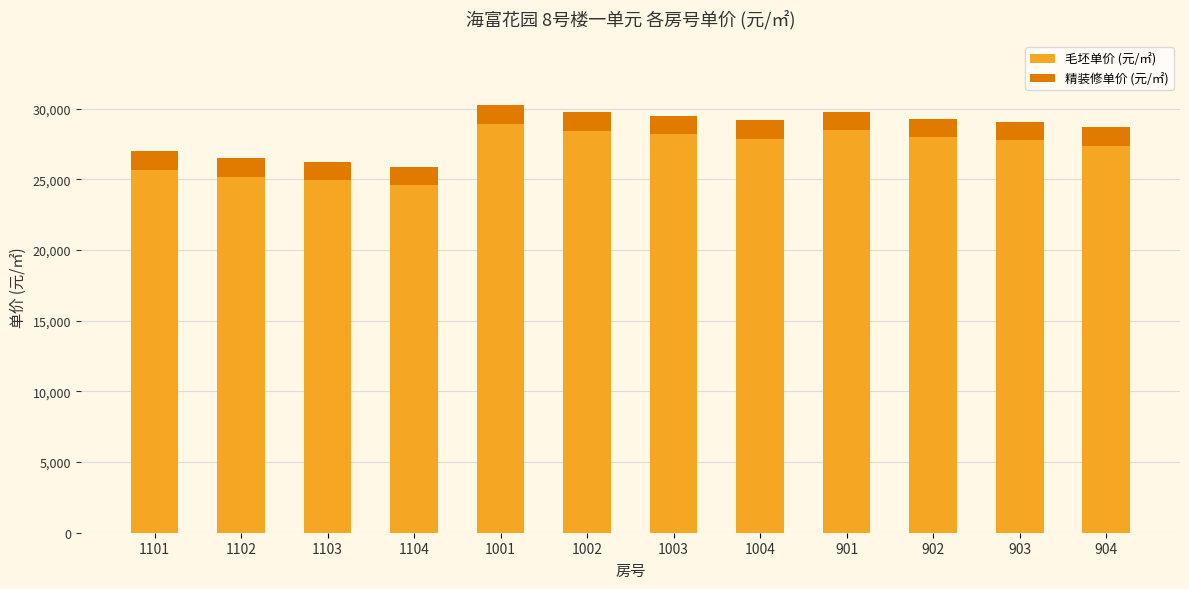

What is the average value of the 毛坯单价 (元/㎡) series?

27120